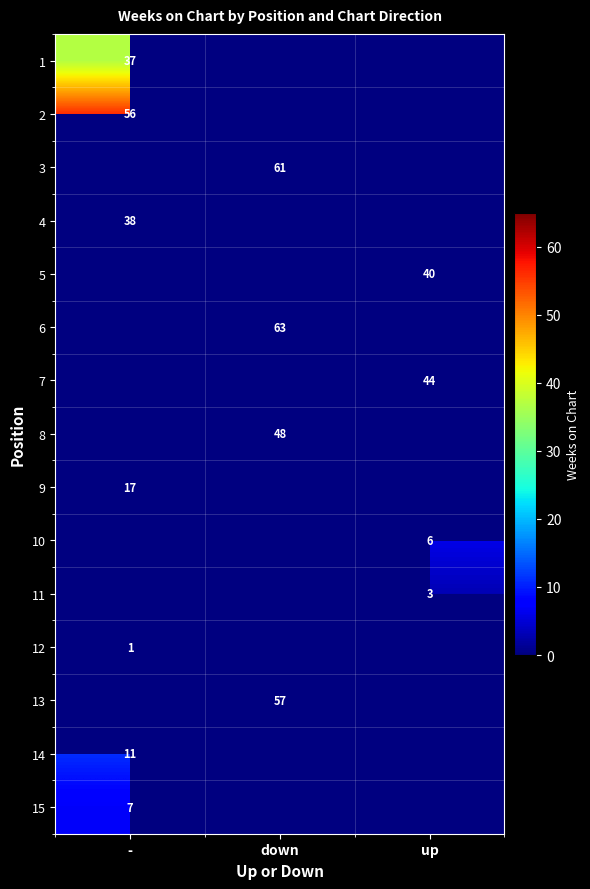

At how many categories does at least one series exceed 20?

3